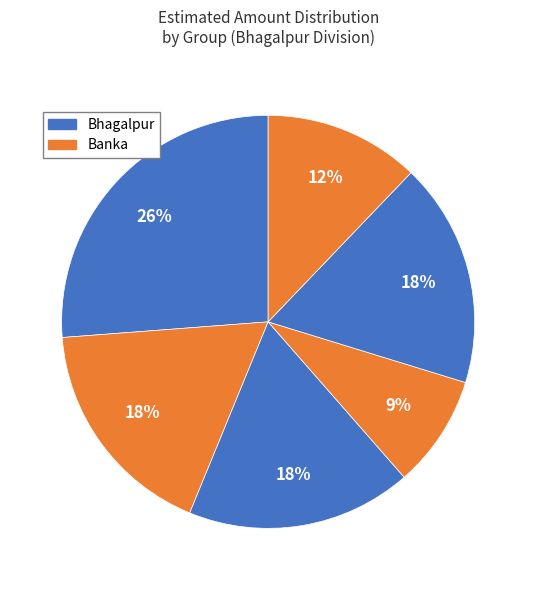

Does any single category account for the majority?

No